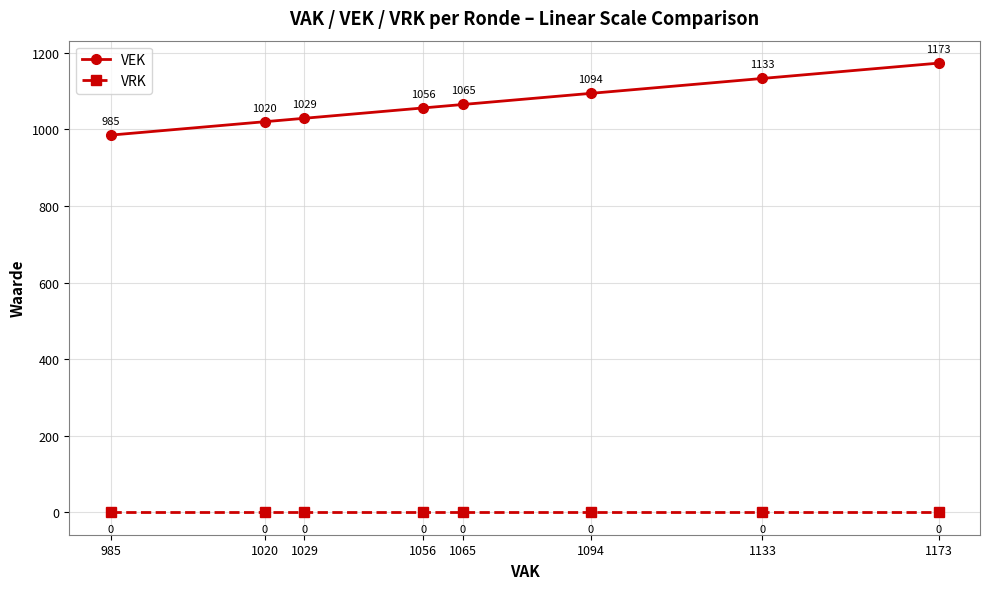

Reading left to right, transcribe all the data shown in this chart.

VEK: 985	1020	1029	1056	1065	1094	1133	1173
VRK: 0	0	0	0	0	0	0	0